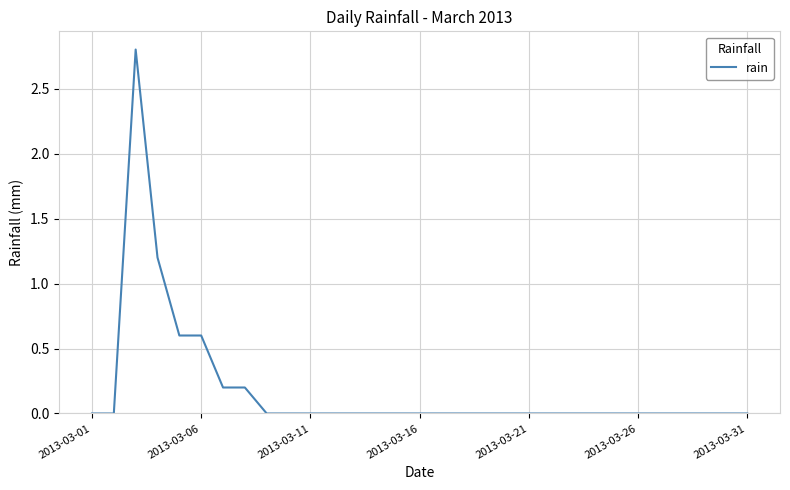

What is the maximum value shown in the chart?

2.8